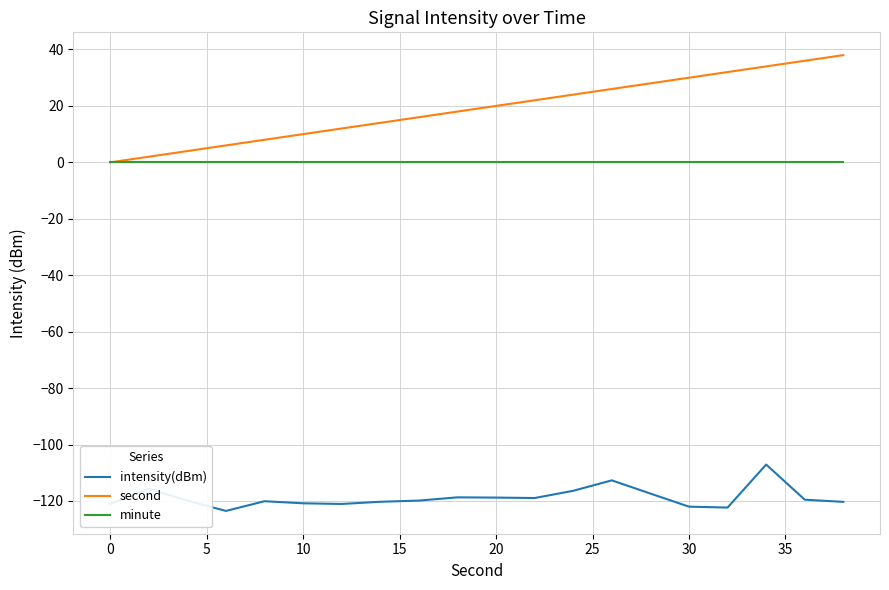

Which series has the largest total across all categories?

second